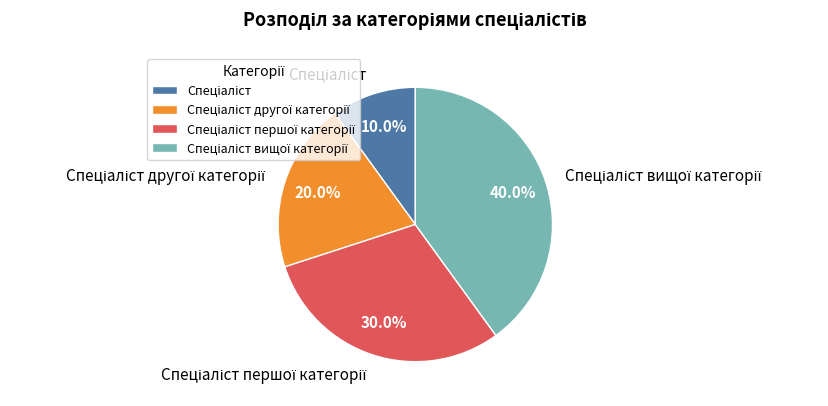

Does any single category account for the majority?

No